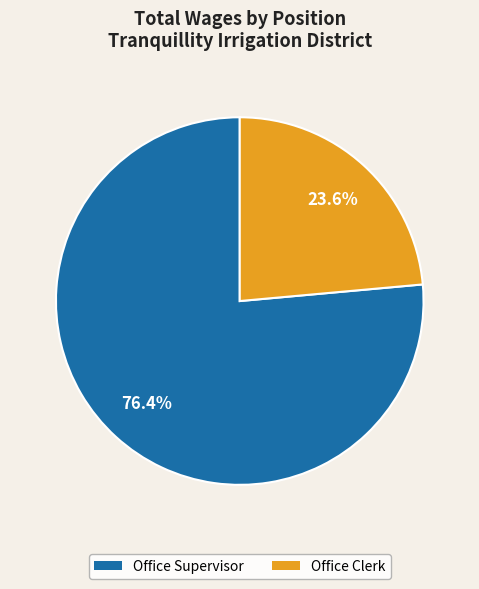

What percentage is the Office Supervisor slice, to the nearest percent?

76%